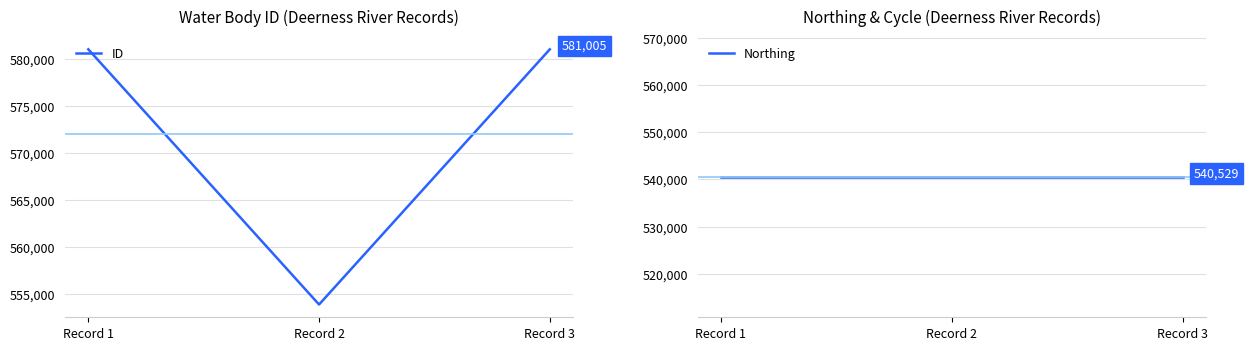

What is the value of the Cycle point at the 3rd from the left?

3